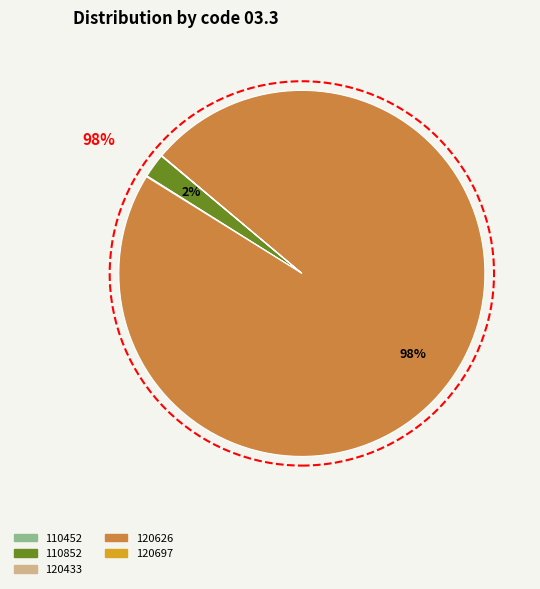

Does any single category account for the majority?

Yes